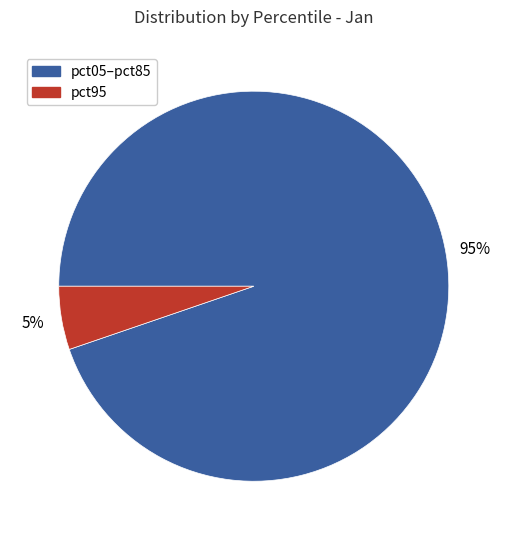

To the nearest percent, what is the average slice percentage?

50%